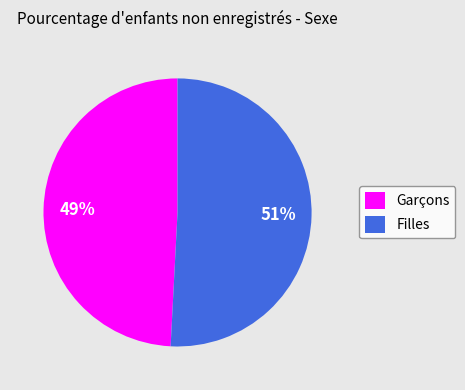

To the nearest percent, what is the combined percentage of Garçons and Filles?

100%